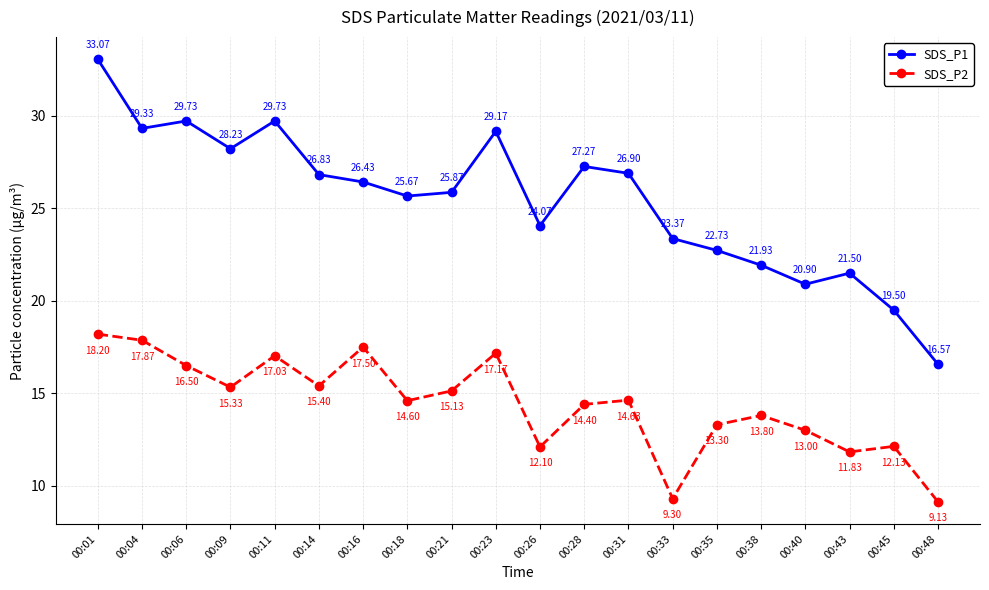

True or false: SDS_P1 and SDS_P2 intersect in this chart.

False